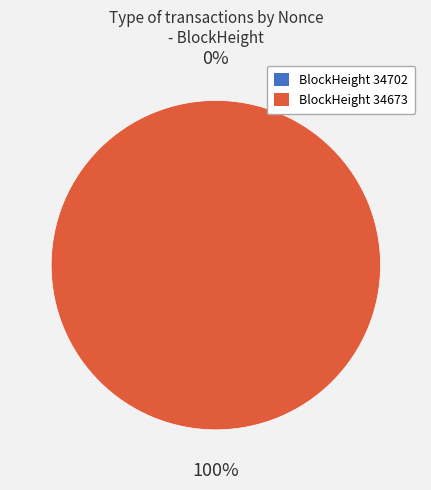

Which has a higher value, 34702 or 34673?

34673